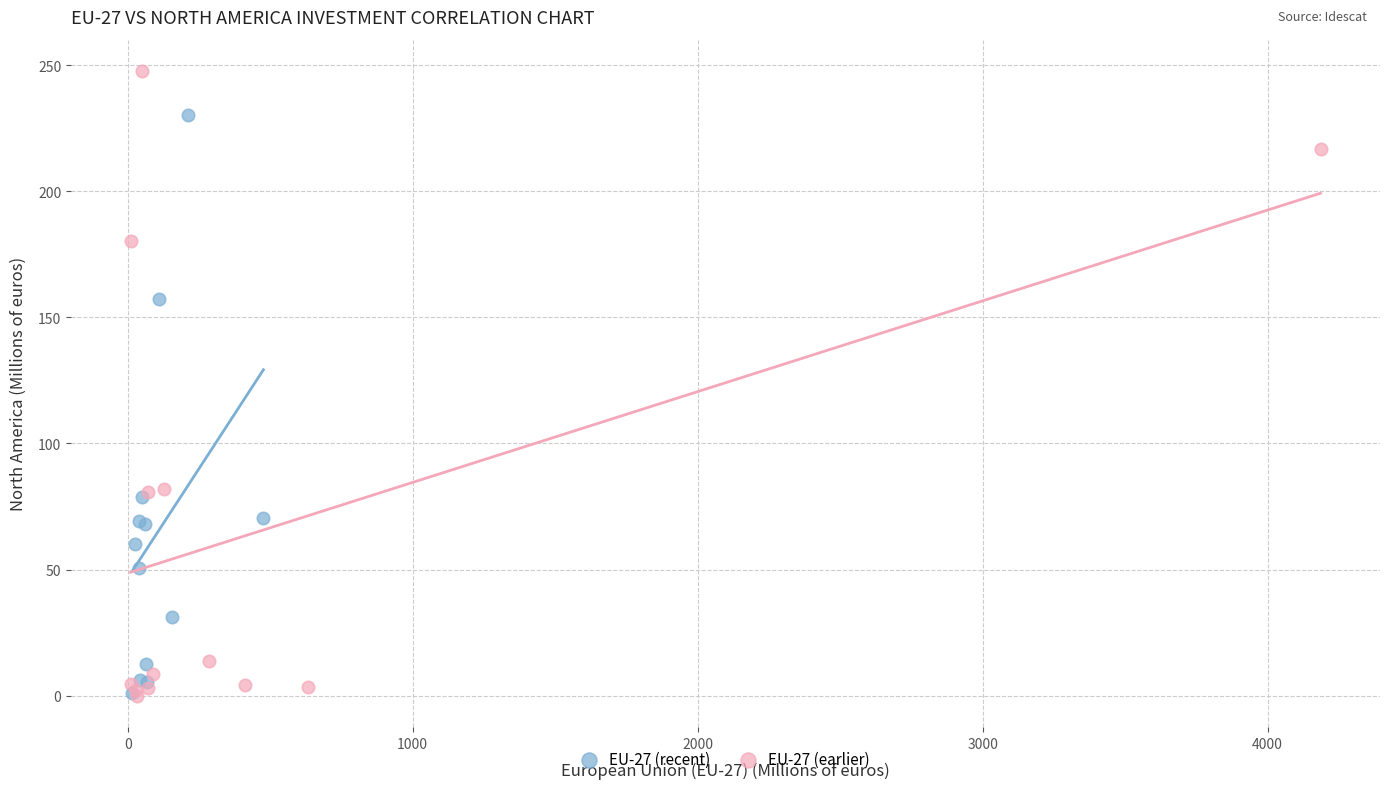

Which series has the largest Y range (max minus min)?

EU-27 (earlier)